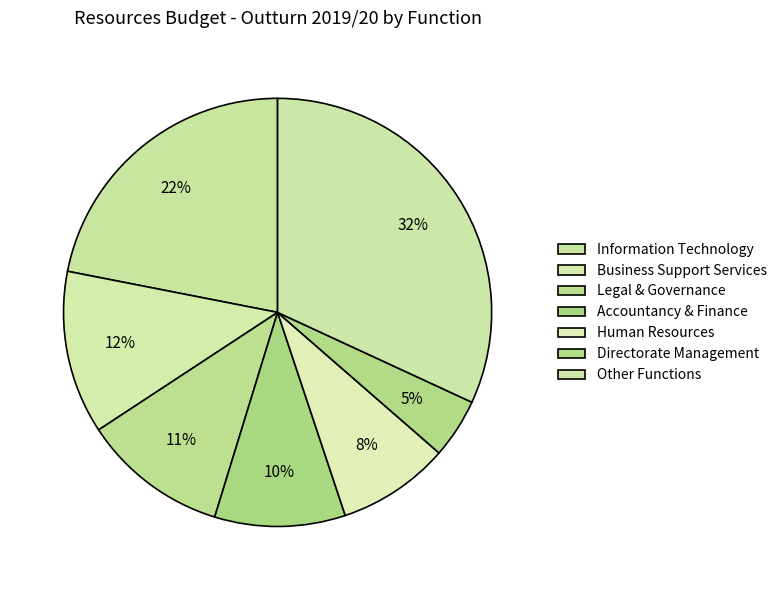

Is there a majority slice in this chart?

No